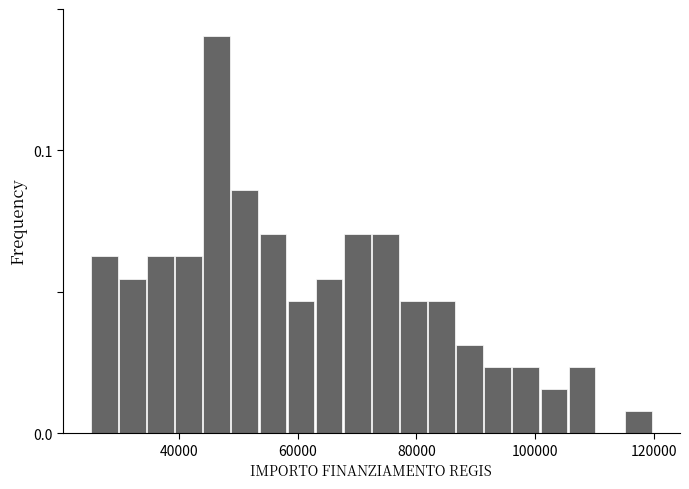

Around what value on the x-axis is the tallest bar? Give the approximate position of its centre, as read against the axis.

46000